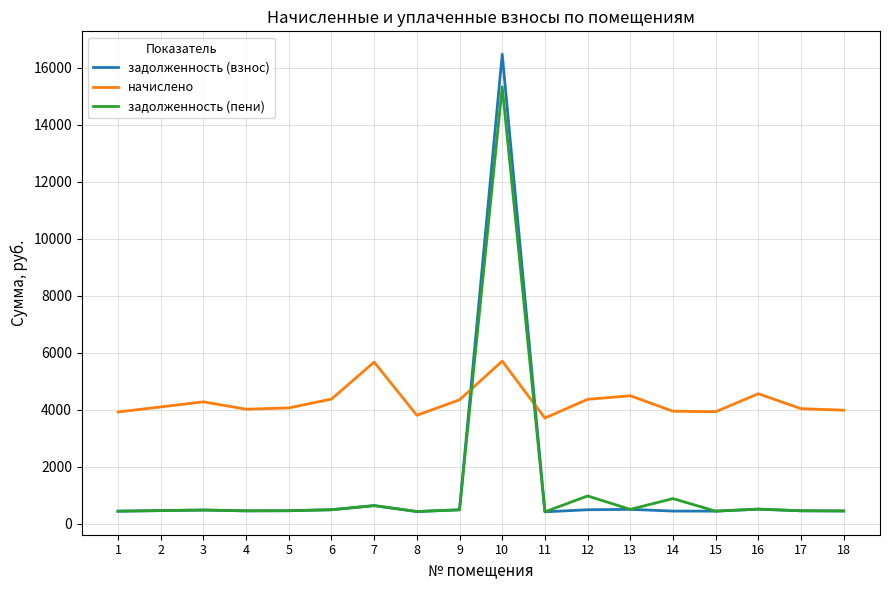

True or false: задолженность (взнос) has a value of 506.3 at 16.

True